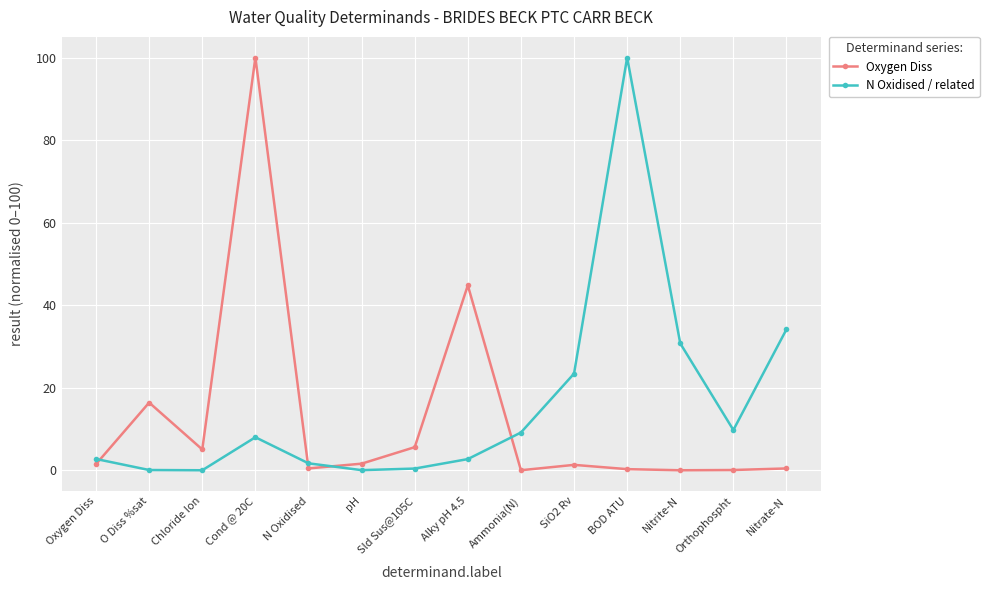

At Sld Sus@105C, list the series in order from smallest to largest.

N Oxidised / related, Oxygen Diss